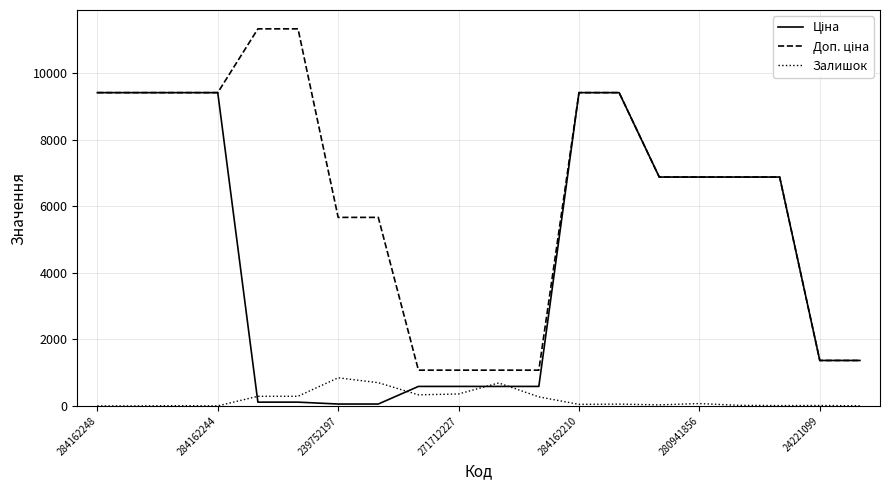

Which category has the highest value in the Залишок series?

239752197